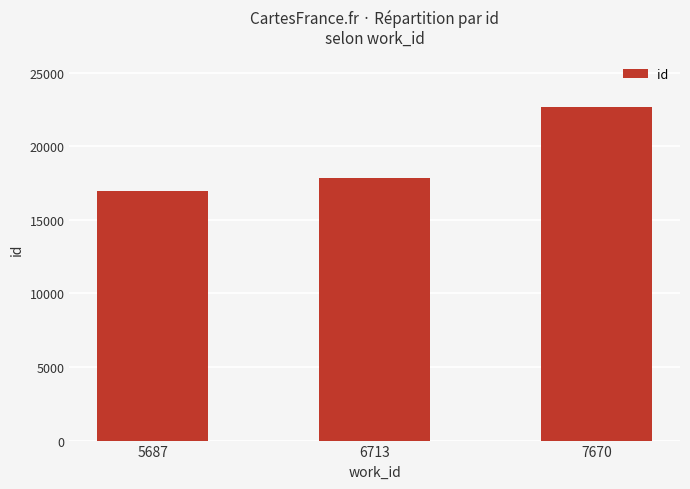

Which has a higher value, 5687 or 6713?

6713